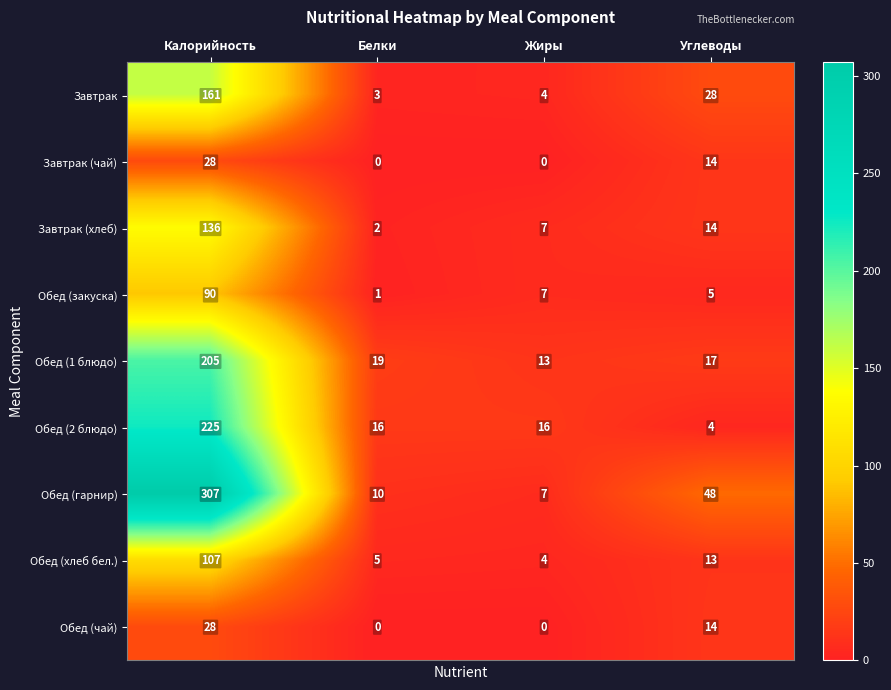

What is the highest value of the Завтрак (чай) series?

28